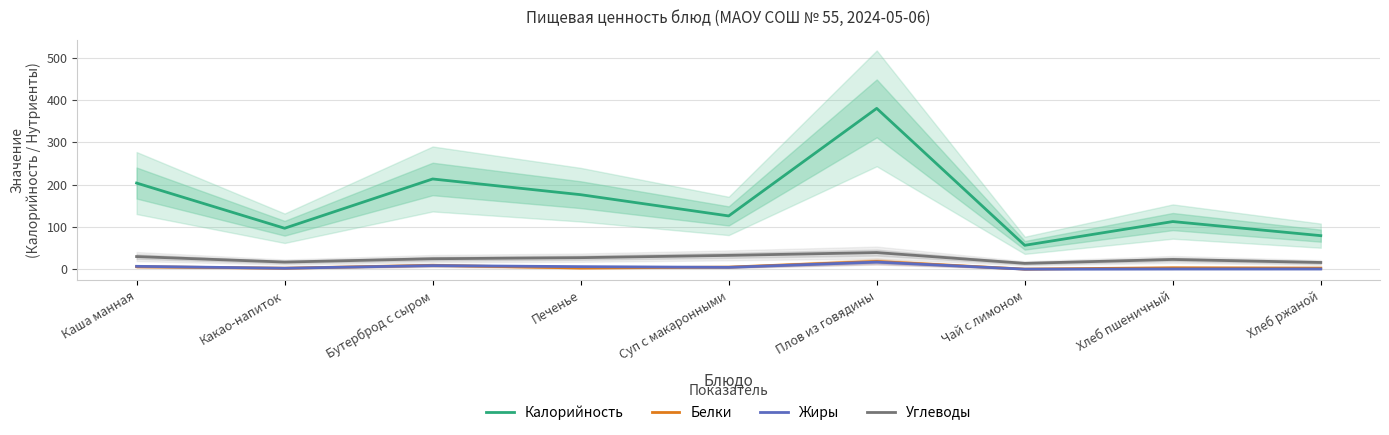

At how many categories does at least one series exceed 207?

2